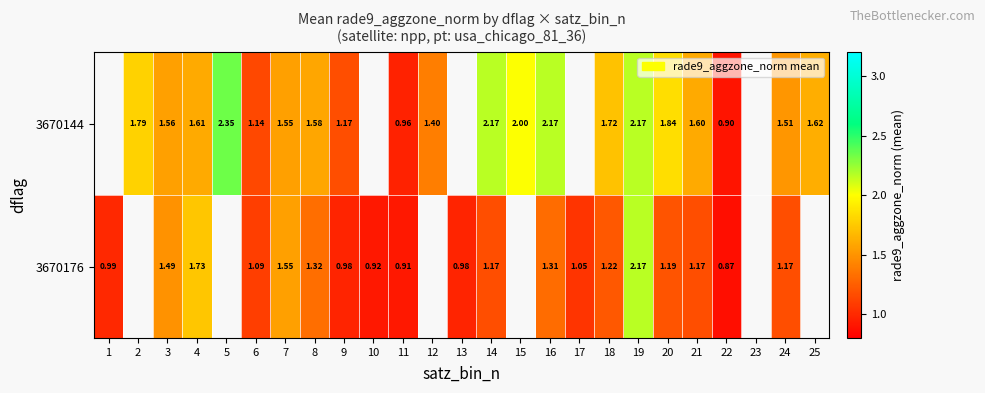

What is the spread (max minus min) of values at 24?

0.3